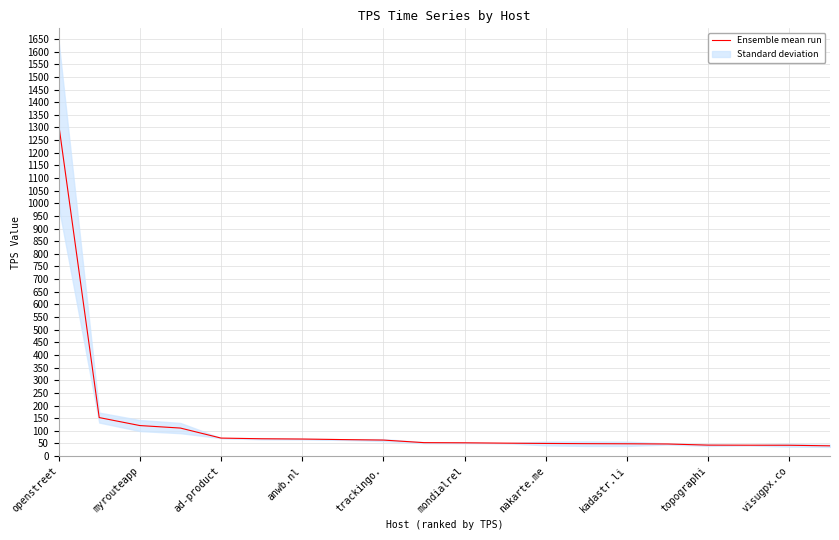

What is the approximate value at 11?

51.2